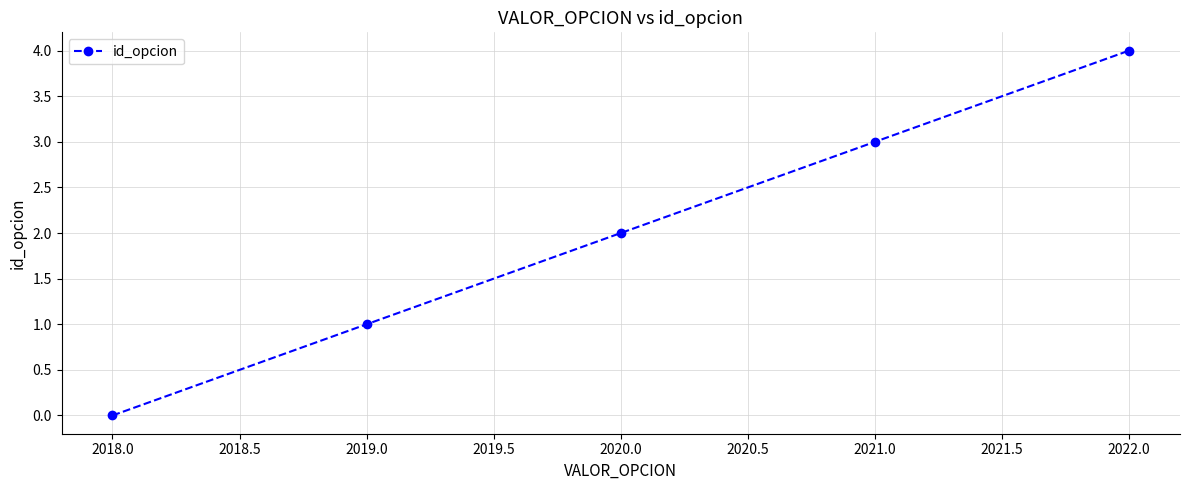

At which category does the chart reach its peak across all series?

2022.0